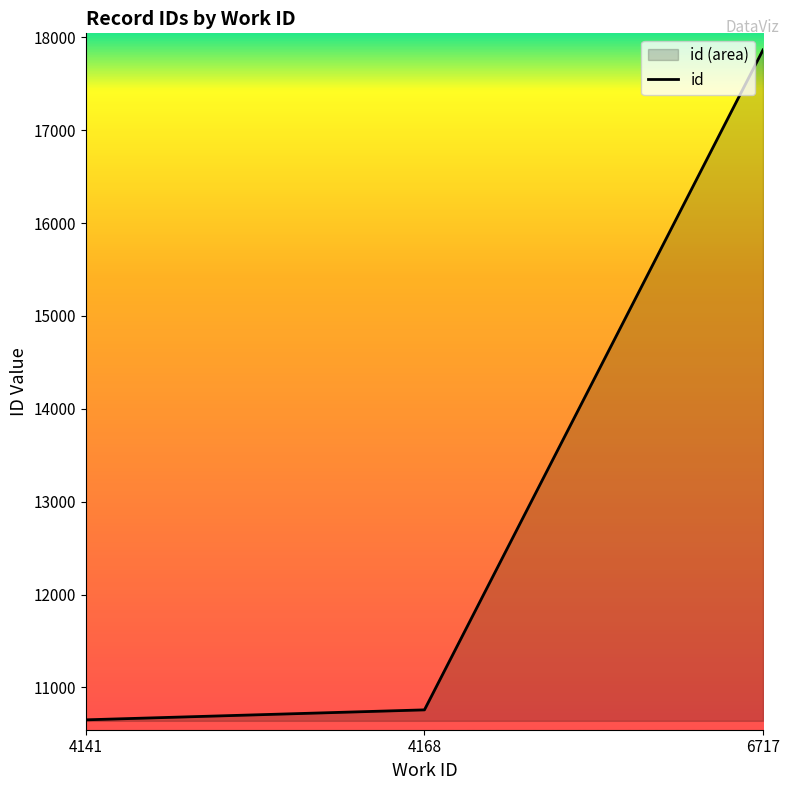

What is the smallest value displayed?

10651.2